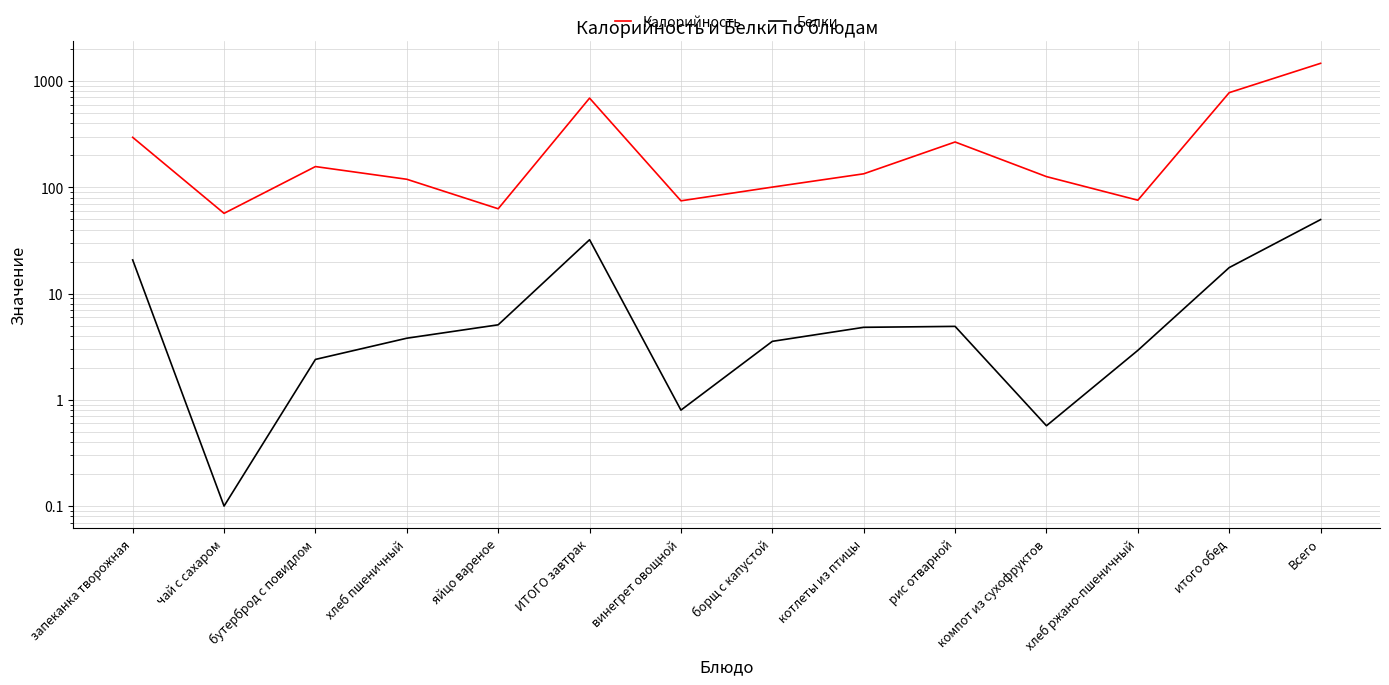

At Всего, list the series in order from largest to smallest.

Калорийность, Белки